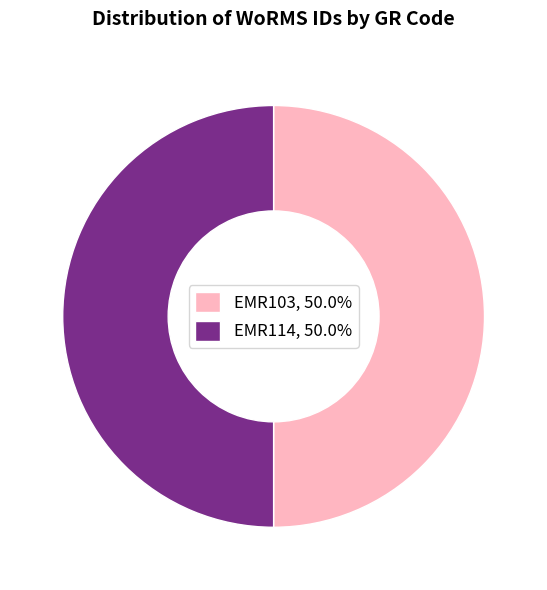

Is the sum of EMR103, 50.0% and EMR114, 50.0% greater than half?

Yes